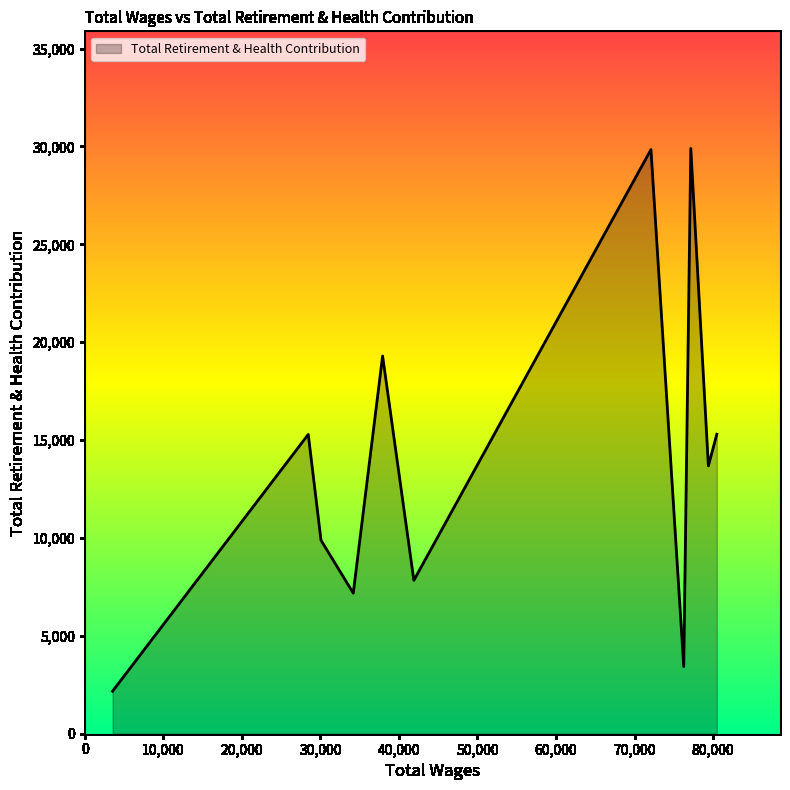

What is the difference between the maximum and minimum values?

27733